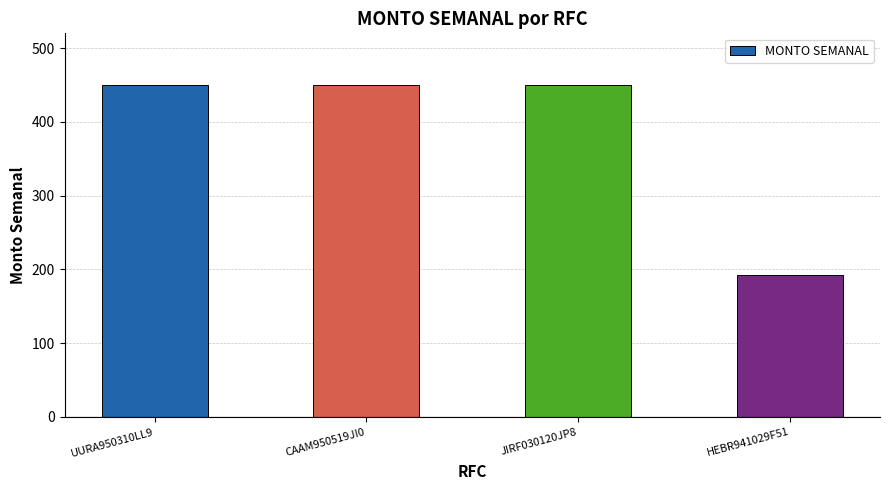

What is the label of the 3rd bar from the left?

JIRF030120JP8